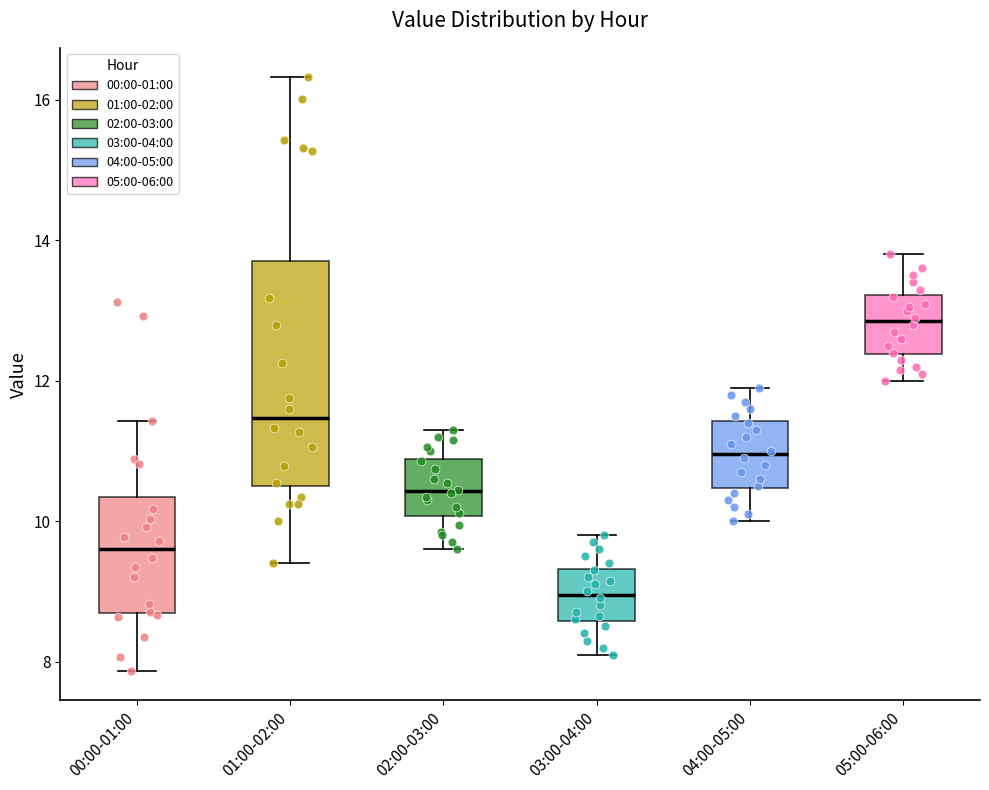

Reading left to right, read every box against the y-axis: the position of its median line, the range the box covers, and the ends of its whiskers. The values are not printed on the chart, so give them approximately, as read against the axis.

00:00-01:00: median 9.6, box 8.6 to 10.4, whiskers 7.8 to 11.4
01:00-02:00: median 11.4, box 10.6 to 13.8, whiskers 9.4 to 16.4
02:00-03:00: median 10.4, box 10.0 to 10.8, whiskers 9.6 to 11.4
03:00-04:00: median 9.0, box 8.6 to 9.4, whiskers 8.2 to 9.8
04:00-05:00: median 11.0, box 10.4 to 11.4, whiskers 10.0 to 12.0
05:00-06:00: median 12.8, box 12.4 to 13.2, whiskers 12.0 to 13.8